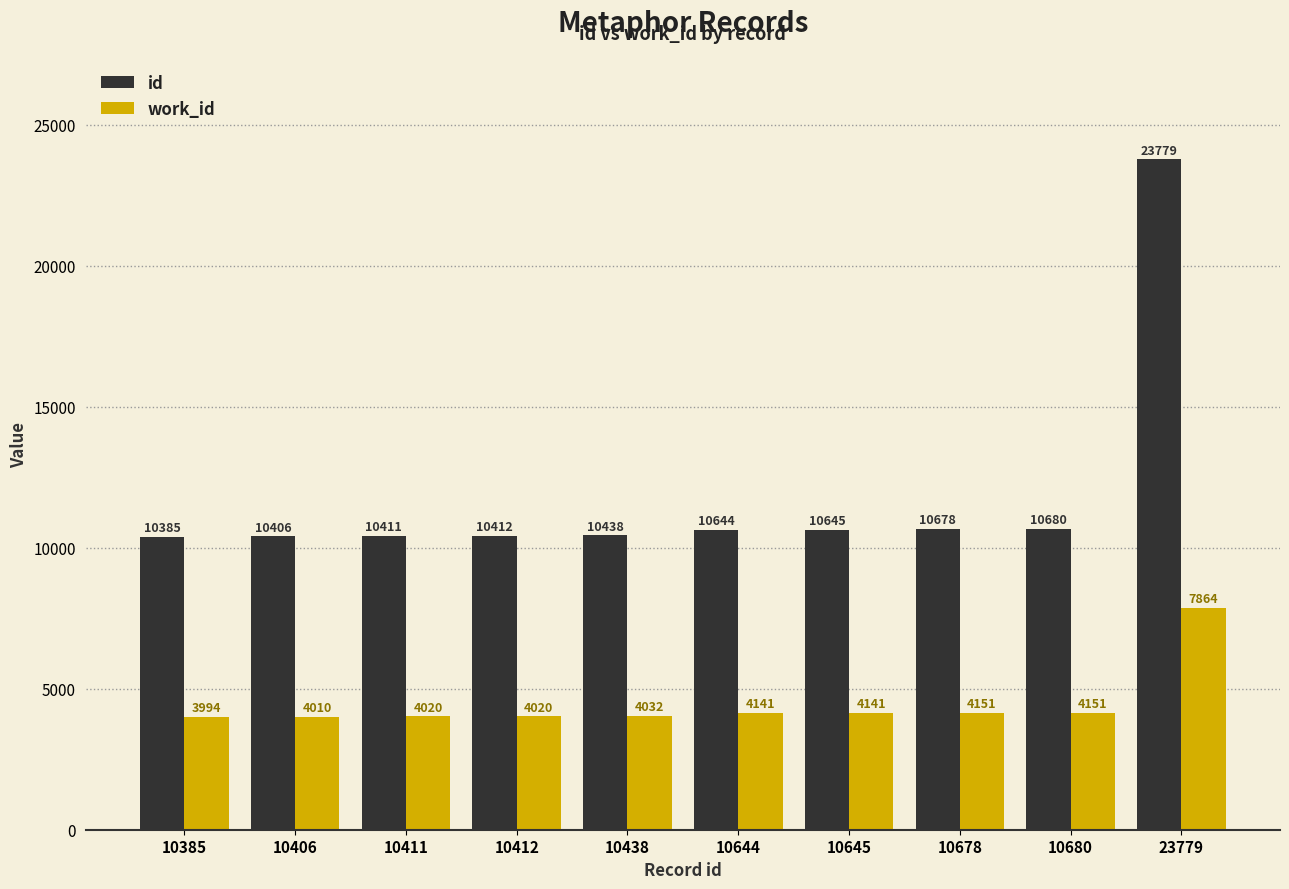

How many data points in id are less than 10644?

5